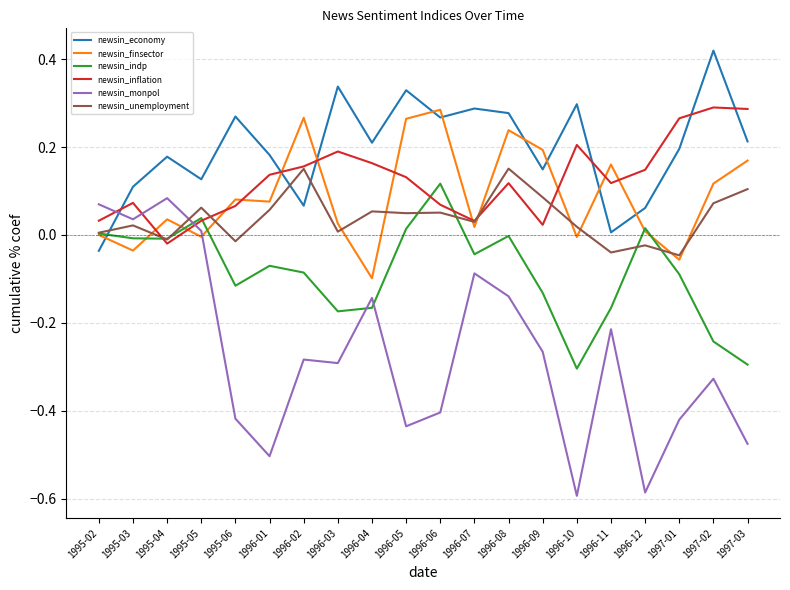

Is it true that newsin_indp equals -0.3 at 1997-03?

True